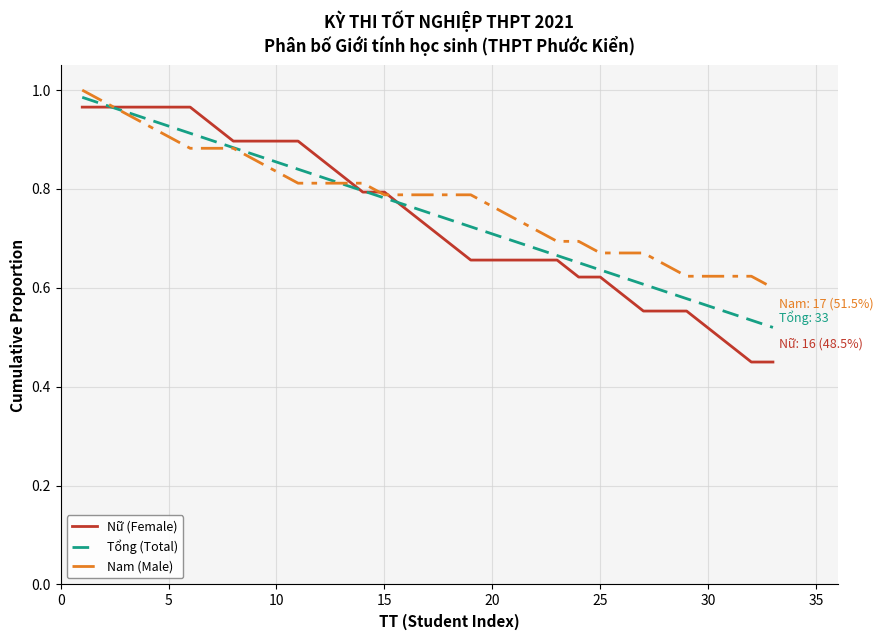

Which series has the largest range (max minus min)?

Nữ (Female)